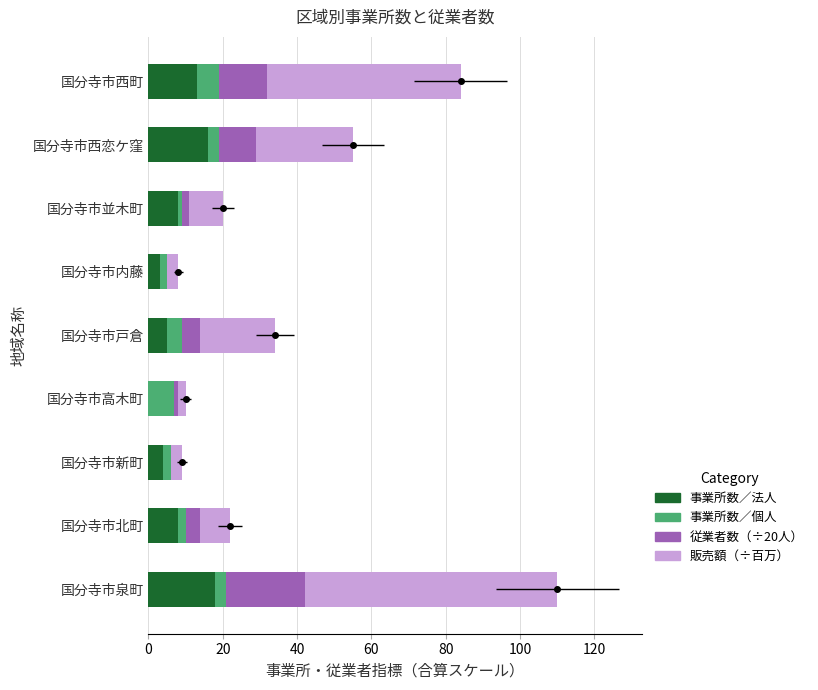

What is the average value of the 事業所数／法人 series?

8